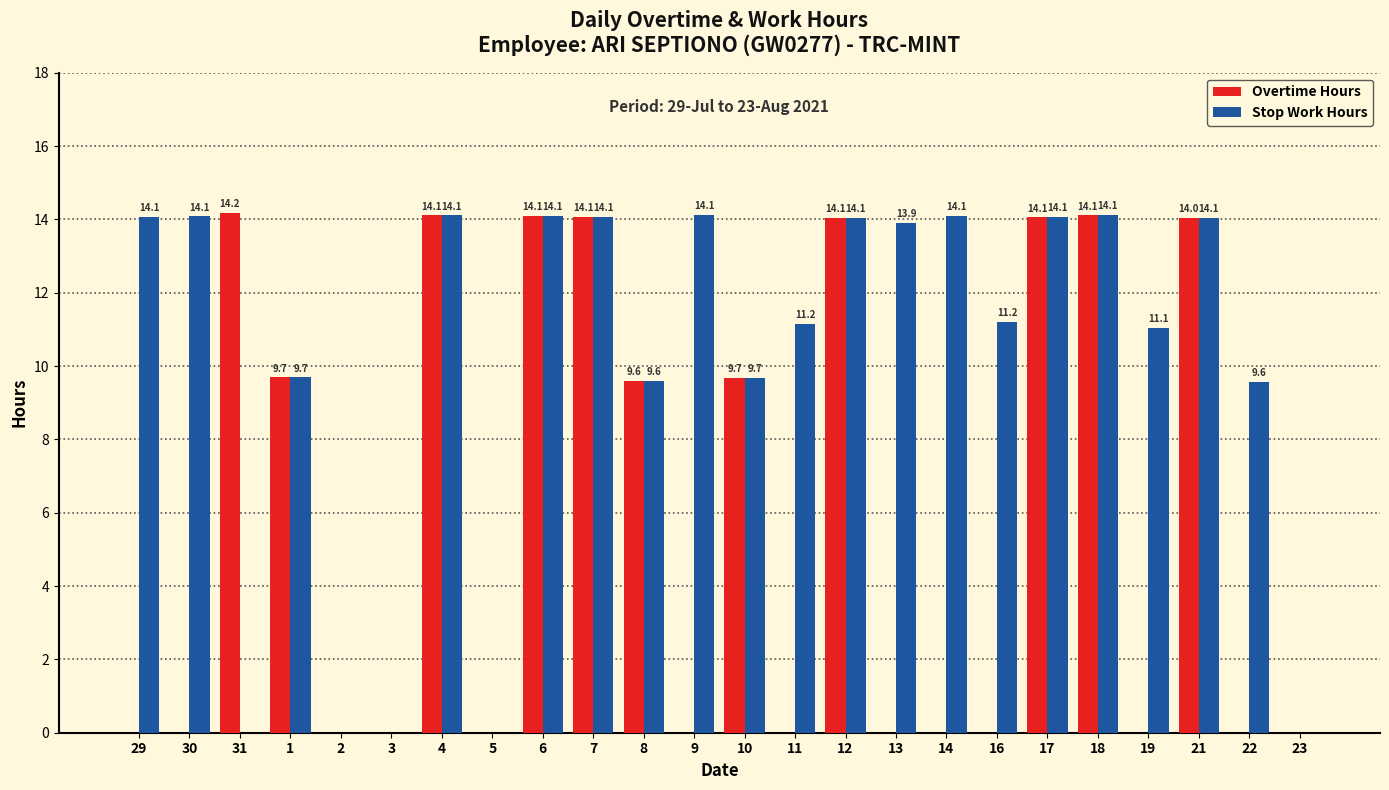

What is the maximum value shown in the chart?

14.2